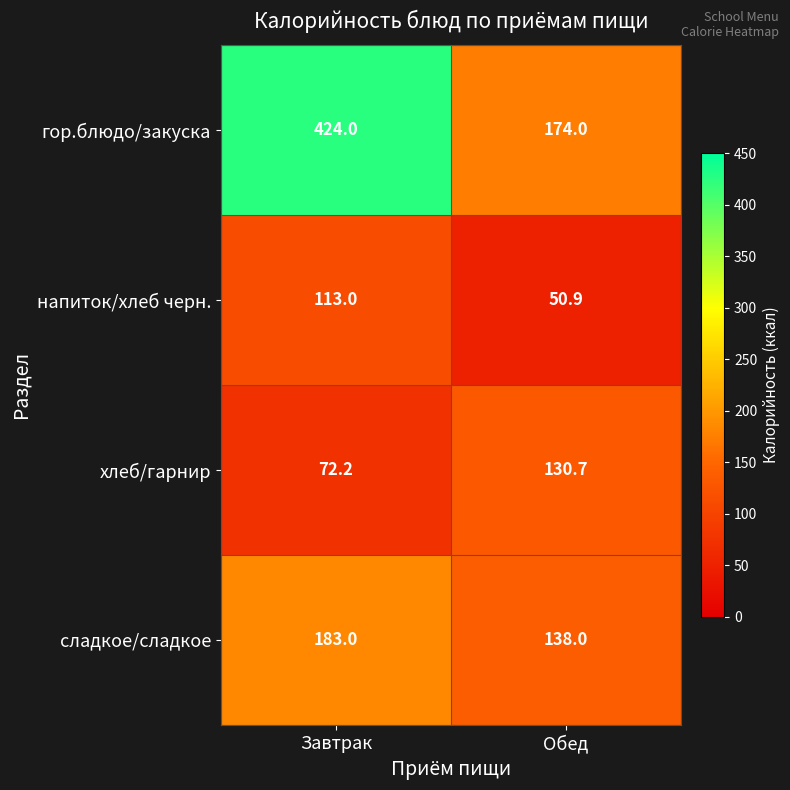

At which category is the sum across all series the highest?

Завтрак